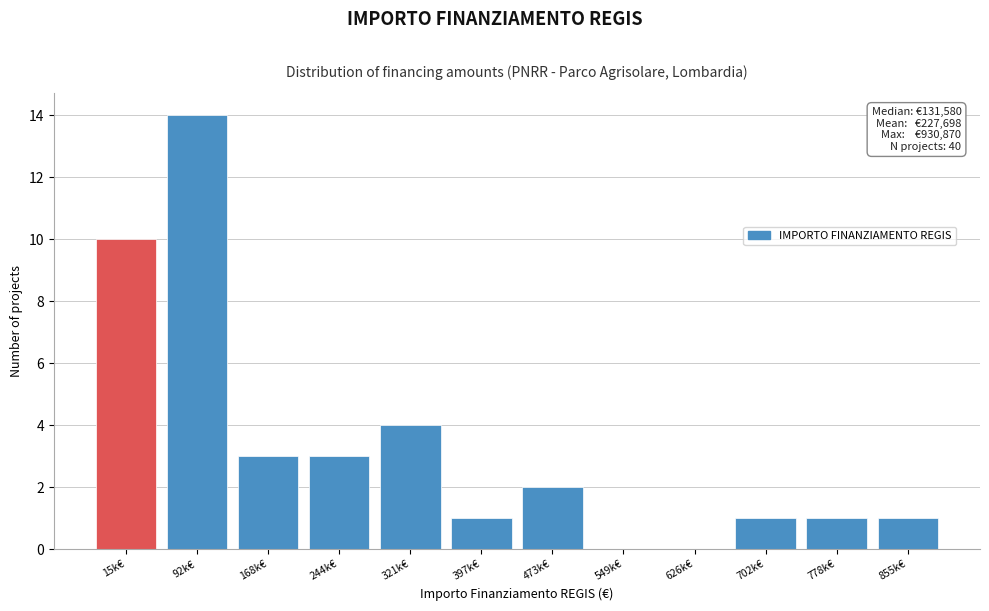

Reading left to right, extract all data points from this chart.

15k€=10	92k€=14	168k€=3	244k€=3	321k€=4	397k€=1	473k€=2	549k€=0	626k€=0	702k€=1	778k€=1	855k€=1